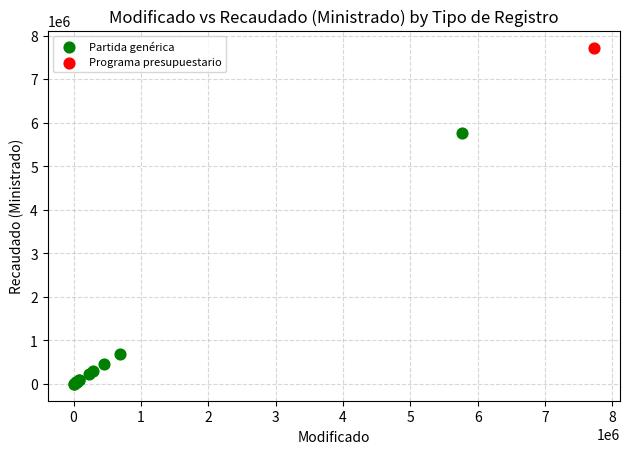

What are all the series names shown in the legend?

Partida genérica, Programa presupuestario